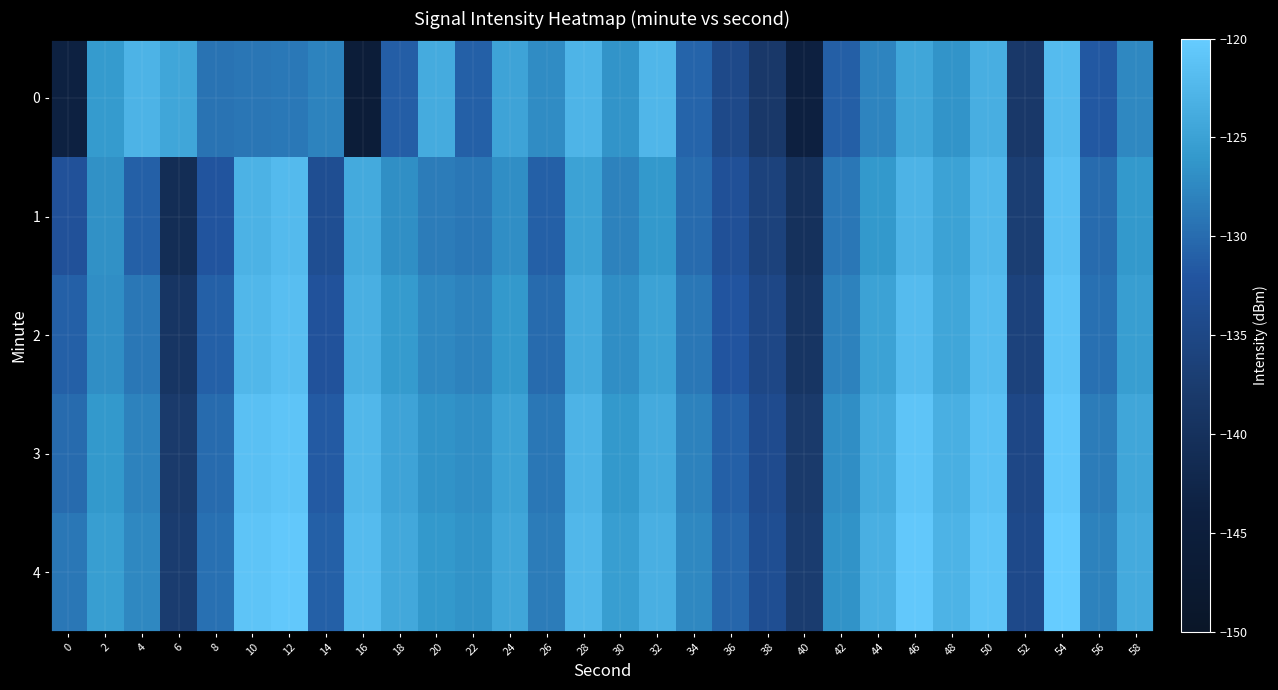

Reading left to right, list all the values displayed in this chart.

0: 0=-143.7	2=-125.8	4=-123.0	6=-124.5	8=-129.3	10=-129.1	12=-128.9	14=-128.0	16=-145.4	18=-131.2	20=-123.9	22=-131.0	24=-124.8	26=-127.1	28=-122.9	30=-126.4	32=-122.6	34=-130.6	36=-134.6	38=-138.3	40=-144.0	42=-131.1	44=-127.8	46=-124.5	48=-126.4	50=-123.5	52=-138.3	54=-122.1	56=-131.7	58=-127.4
1: 0=-132.7	2=-126.7	4=-130.9	6=-141.0	8=-132.2	10=-123.1	12=-122.2	14=-133.5	16=-124.1	18=-126.8	20=-128.5	22=-129.0	24=-127.0	26=-131.0	28=-125.0	30=-128.0	32=-126.0	34=-130.0	36=-133.0	38=-136.0	40=-140.0	42=-129.0	44=-126.0	46=-123.0	48=-125.0	50=-122.5	52=-137.0	54=-121.5	56=-130.0	58=-126.0
2: 0=-131.0	2=-127.0	4=-129.0	6=-139.0	8=-131.0	10=-122.5	12=-121.7	14=-132.5	16=-123.5	18=-125.8	20=-127.5	22=-128.0	24=-126.0	26=-130.0	28=-124.0	30=-127.0	32=-125.0	34=-129.0	36=-132.0	38=-135.0	40=-139.0	42=-128.0	44=-125.0	46=-122.0	48=-124.5	50=-122.0	52=-136.0	54=-121.0	56=-129.5	58=-125.5
3: 0=-130.0	2=-126.0	4=-128.0	6=-138.0	8=-130.0	10=-121.5	12=-121.0	14=-131.5	16=-122.5	18=-124.8	20=-126.5	22=-127.0	24=-125.0	26=-129.0	28=-123.0	30=-126.0	32=-124.0	34=-128.0	36=-131.0	38=-134.0	40=-138.0	42=-127.0	44=-124.0	46=-121.0	48=-123.5	50=-121.5	52=-135.0	54=-120.5	56=-128.5	58=-124.5
4: 0=-129.0	2=-125.5	4=-127.5	6=-137.5	8=-129.5	10=-121.0	12=-120.5	14=-131.0	16=-122.0	18=-124.3	20=-126.0	22=-126.5	24=-124.5	26=-128.5	28=-122.5	30=-125.5	32=-123.5	34=-127.5	36=-130.5	38=-133.5	40=-137.5	42=-126.5	44=-123.5	46=-120.5	48=-123.0	50=-121.0	52=-134.5	54=-120.0	56=-128.0	58=-124.0